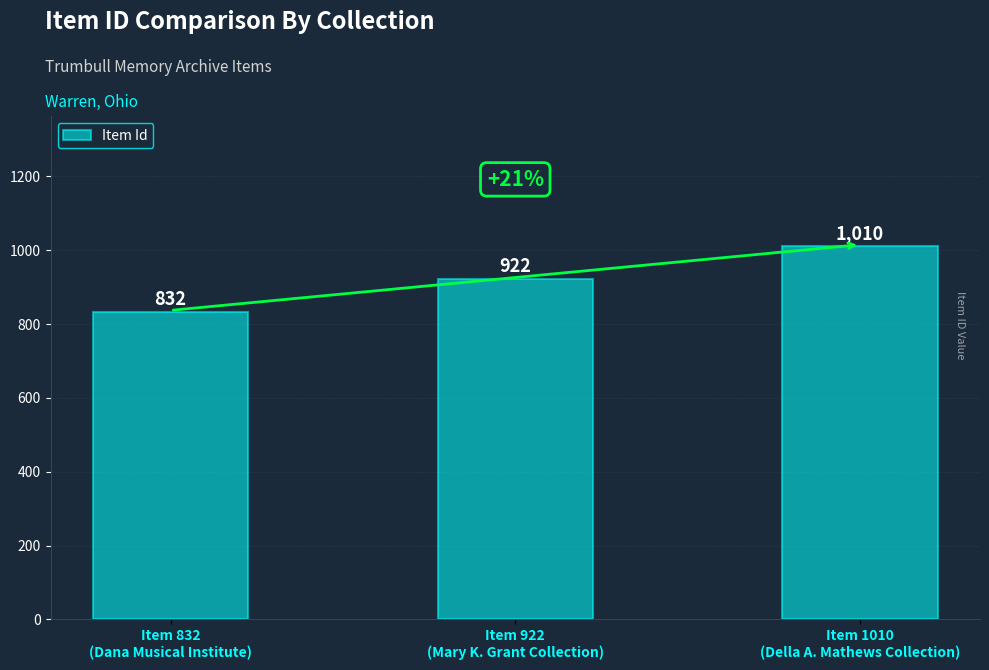

What is the change in value from Item 832
(Dana Musical Institute) to Item 1010
(Della A. Mathews Collection)?

+178